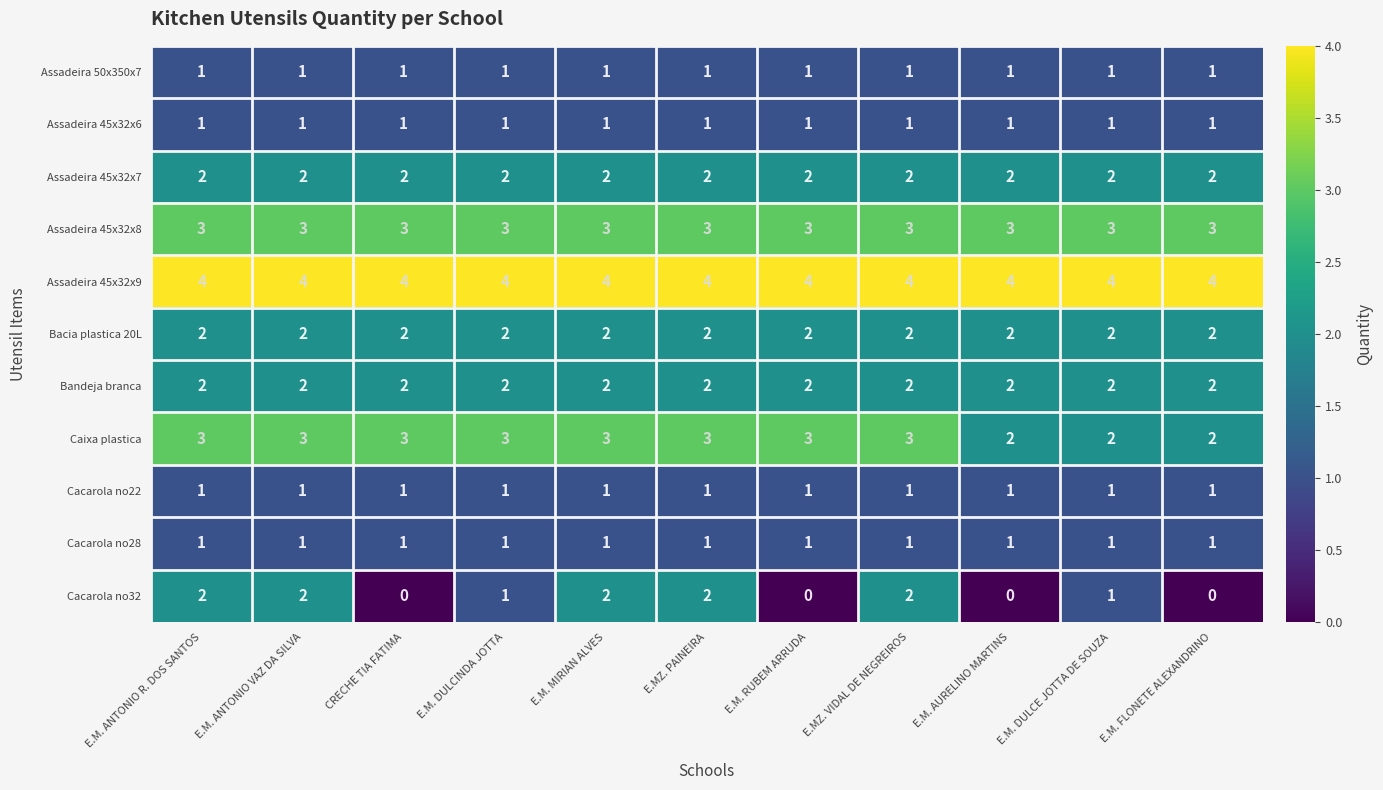

The value of Cacarola no28 at CRECHE TIA FATIMA is 2. True or false?

False